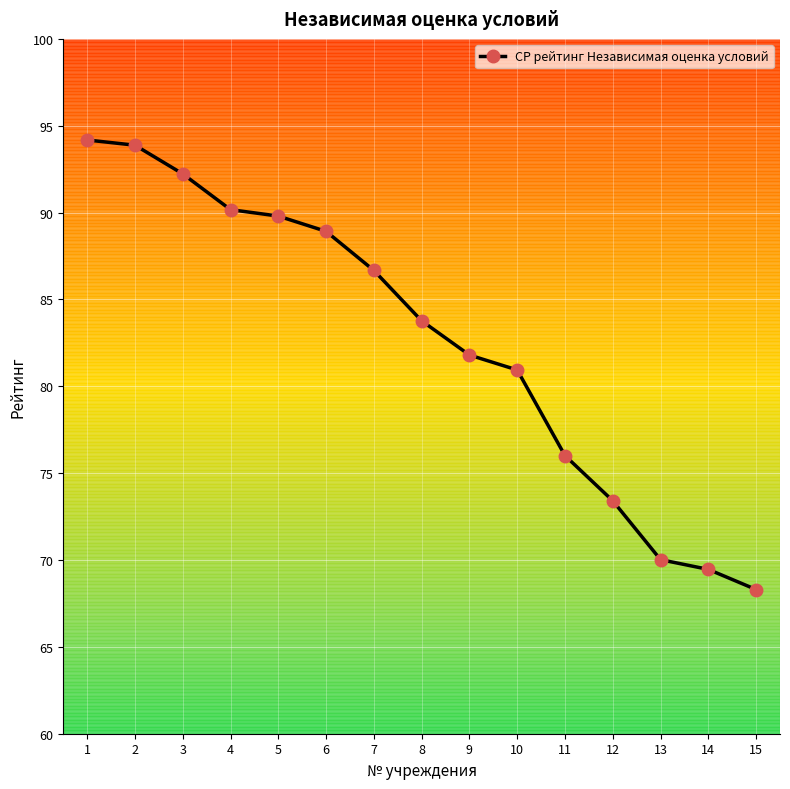

What is the minimum value shown in the chart?

68.3